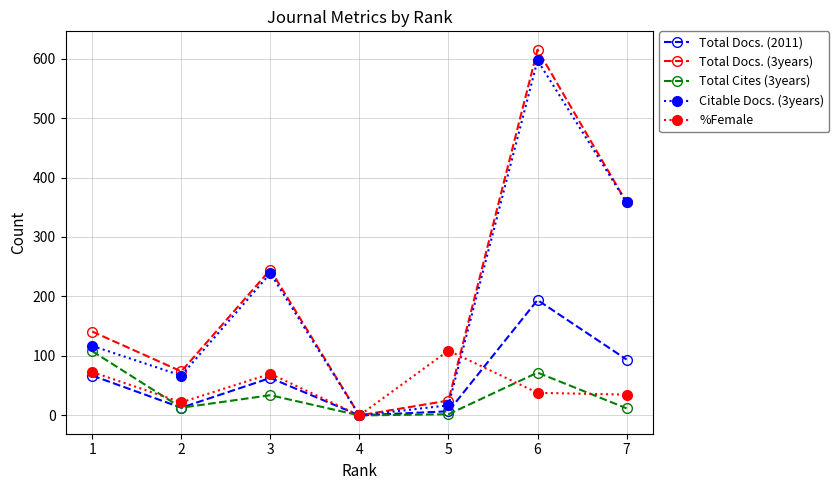

How many interior local peaks does the Total Cites (3years) series have?

2